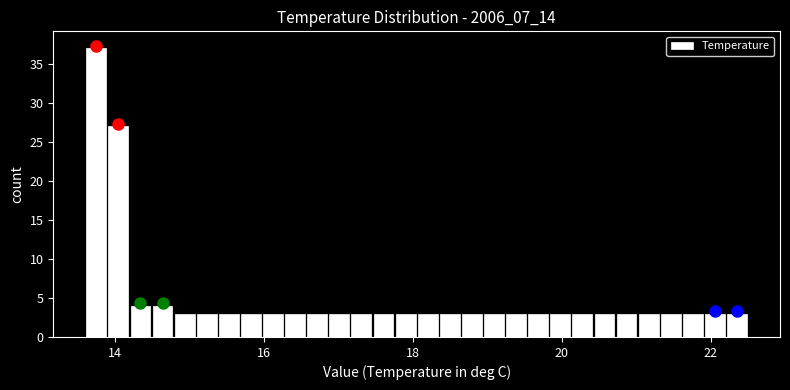

Around what value on the x-axis is the tallest bar? Give the approximate position of its centre, as read against the axis.

13.8